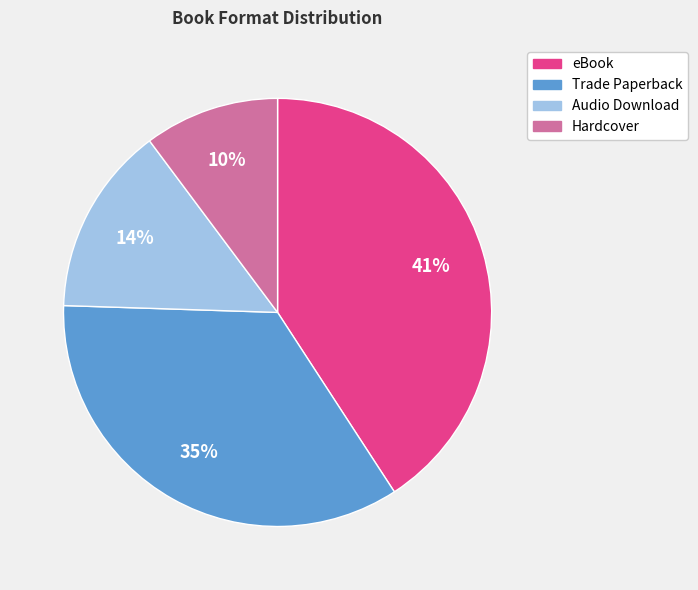

How many slices are in this pie chart?

4